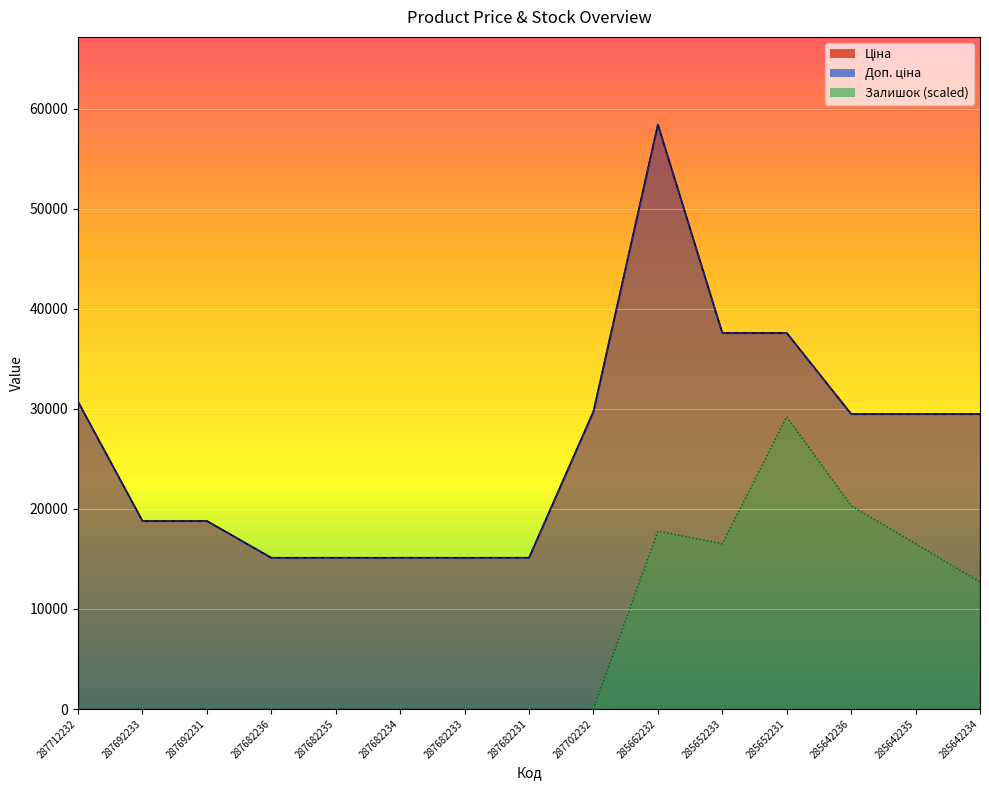

The value of Доп. ціна at 287712232 is 30717.1. True or false?

True